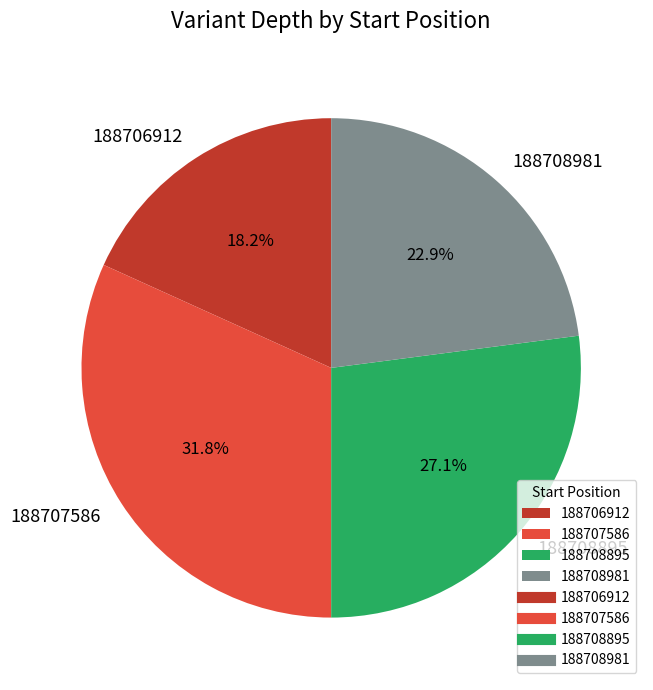

What percentage do 188706912 and 188708895 together represent?

45.3%